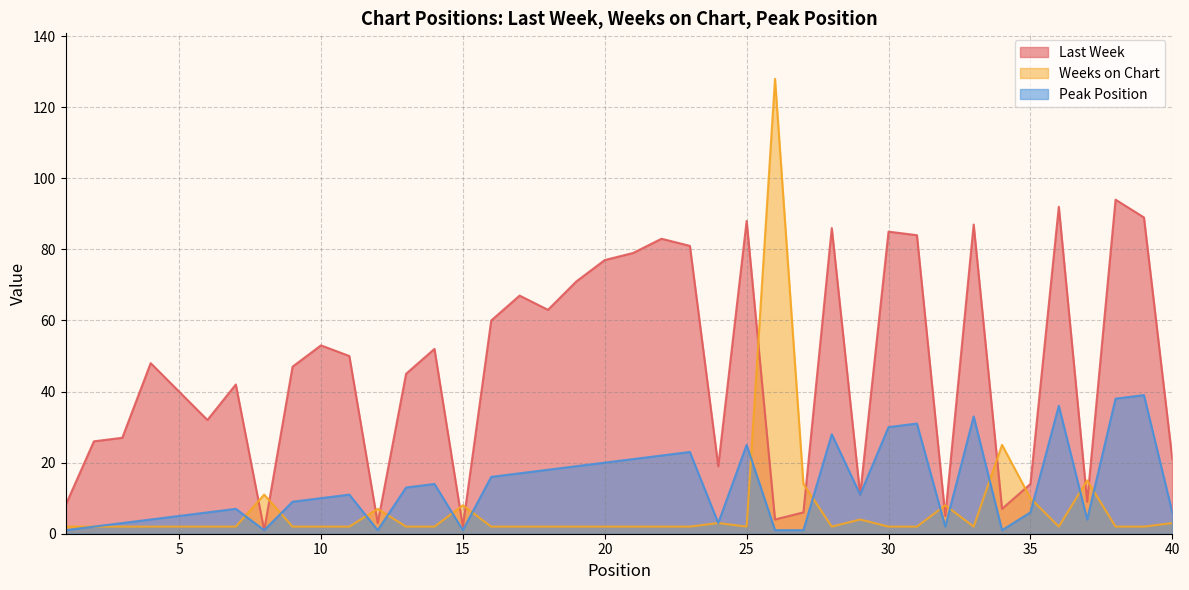

The Weeks on Chart series shows 1 at 23. True or false?

False